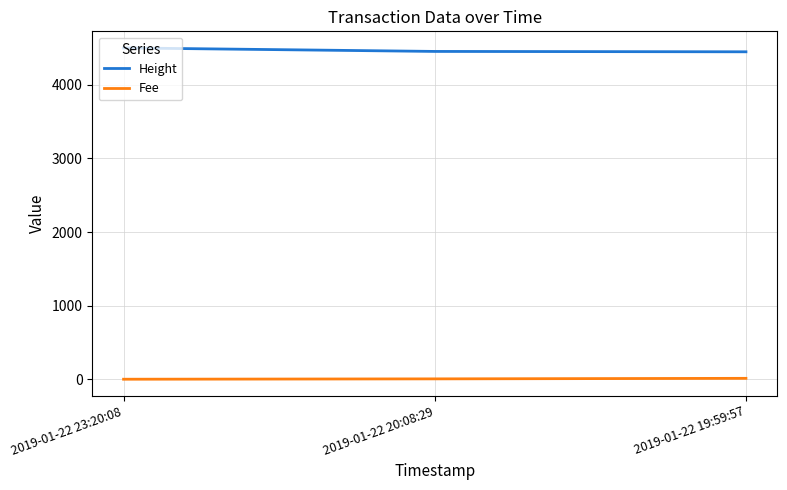

List the series in order of their overall mean, lowest first.

Fee, Height